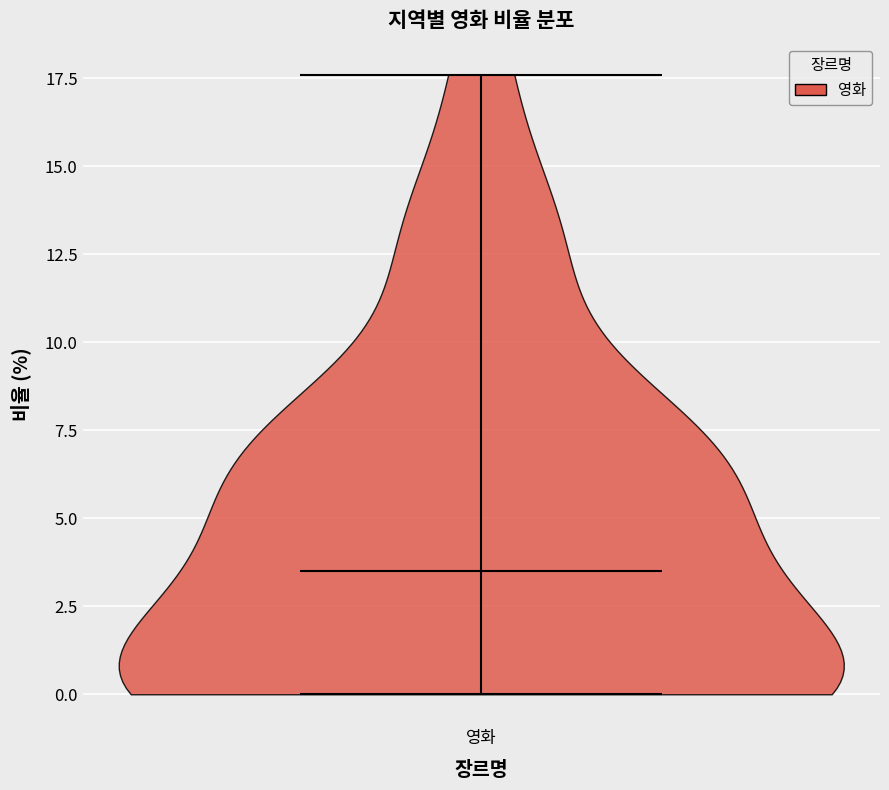

Read this violin plot against the y-axis: where its median line is, and the lowest and highest points the violin reaches. The values are not printed on the chart, so give them approximately, as read against the axis.

median line 3.5, lowest point 0.0, highest point 17.5